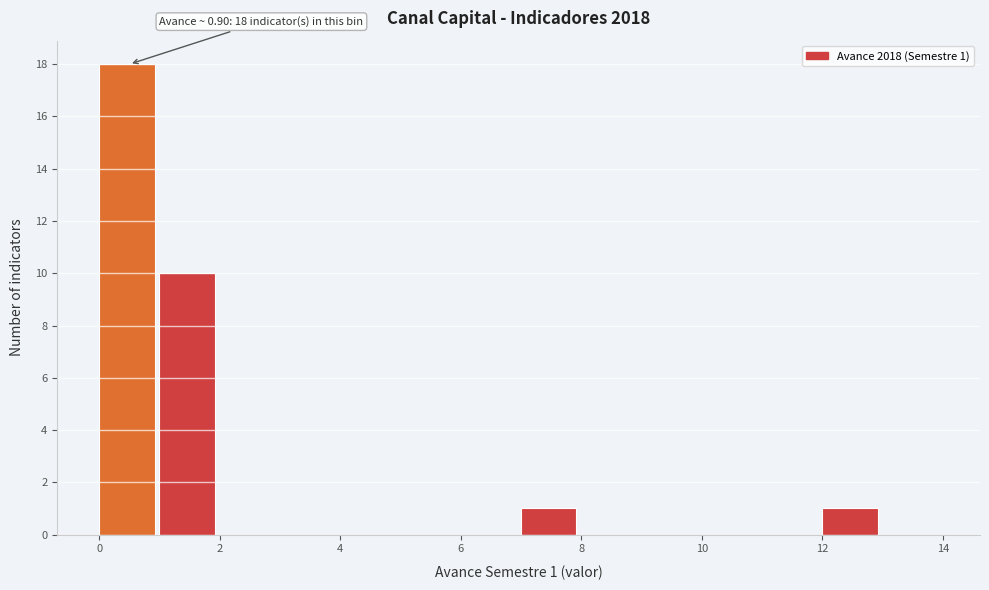

Which range on the x-axis has the tallest bar?

0 to 1